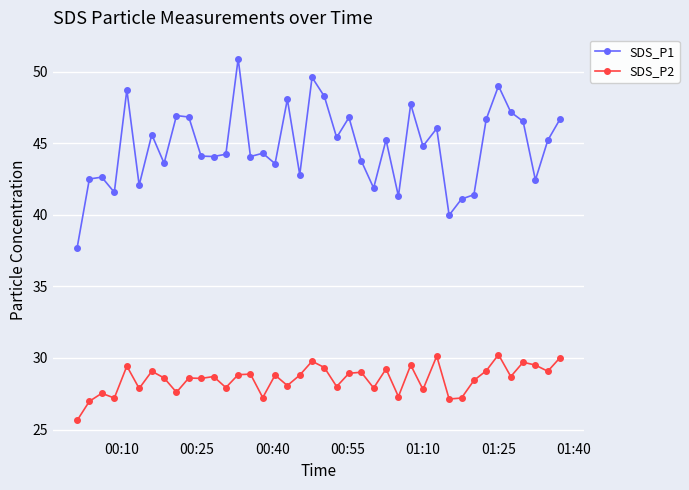

Which series has the largest total across all categories?

SDS_P1